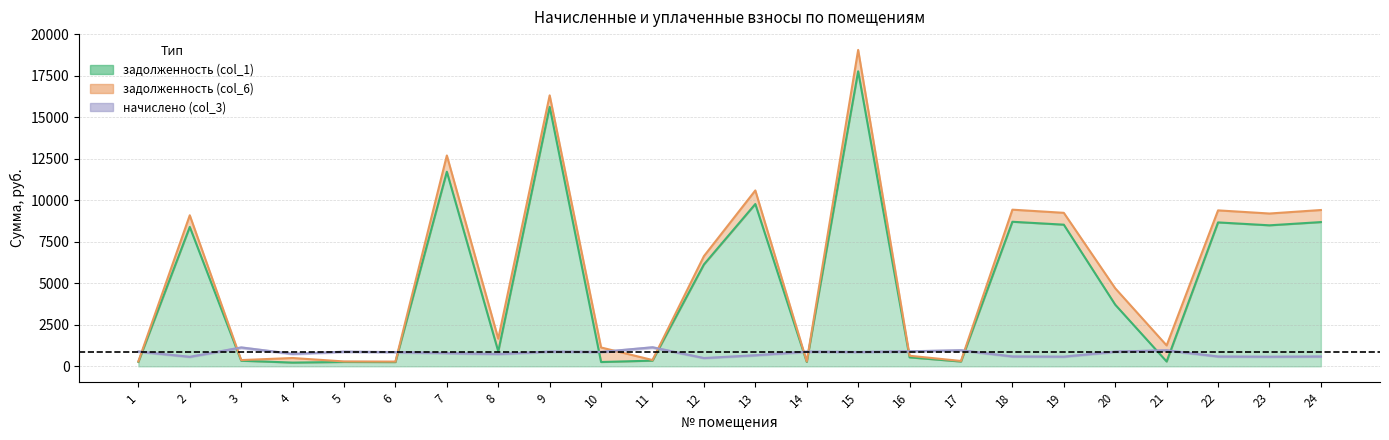

What is the lowest value of the начислено (col_3) series?

500.8